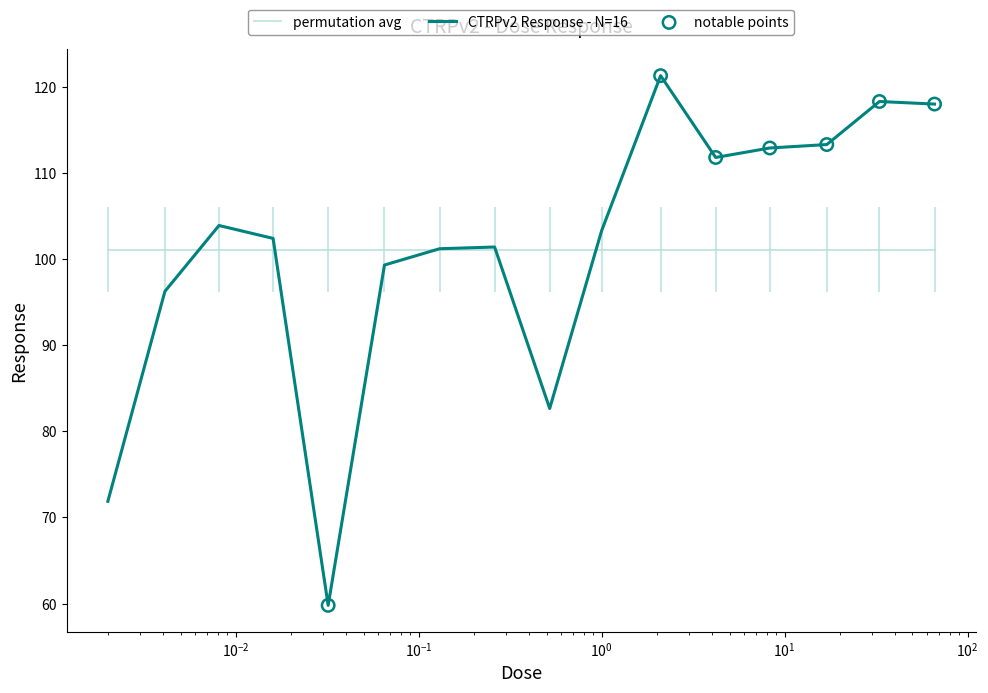

Approximately how many times larger is the value at 17.0 compared to 0.13?

1.1